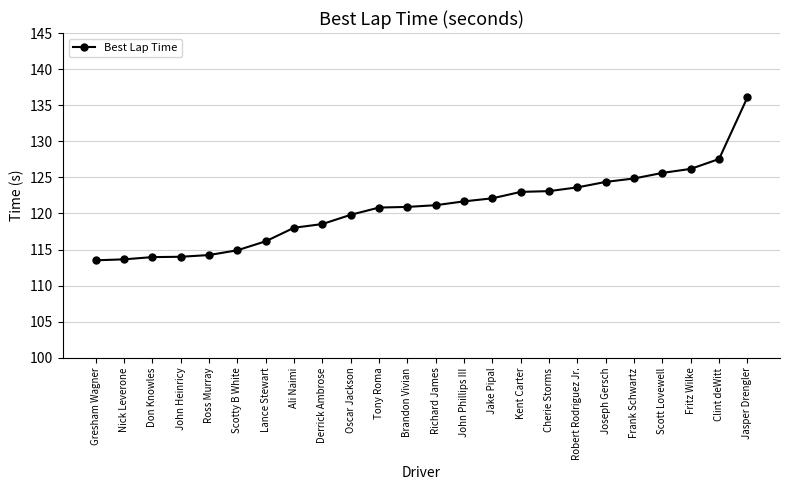

What is the sum of the values at Nick Leverone and Jake Pipal?

235.7